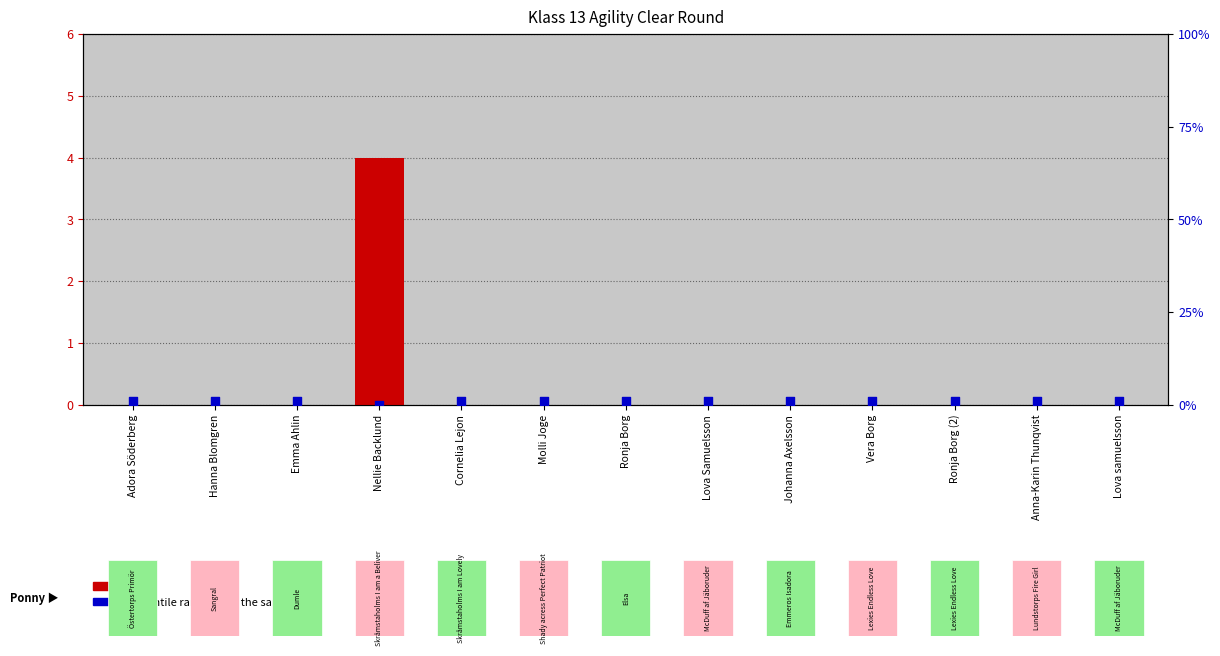

What is the total value across all series at Molli Joge?

1